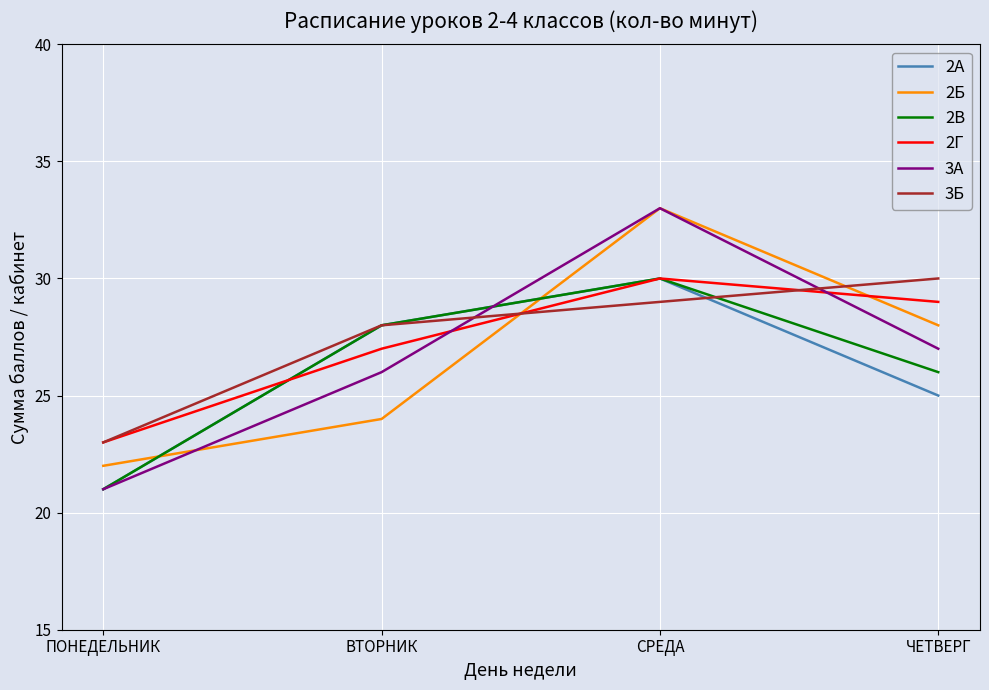

What is the total value across all series at ЧЕТВЕРГ?

165